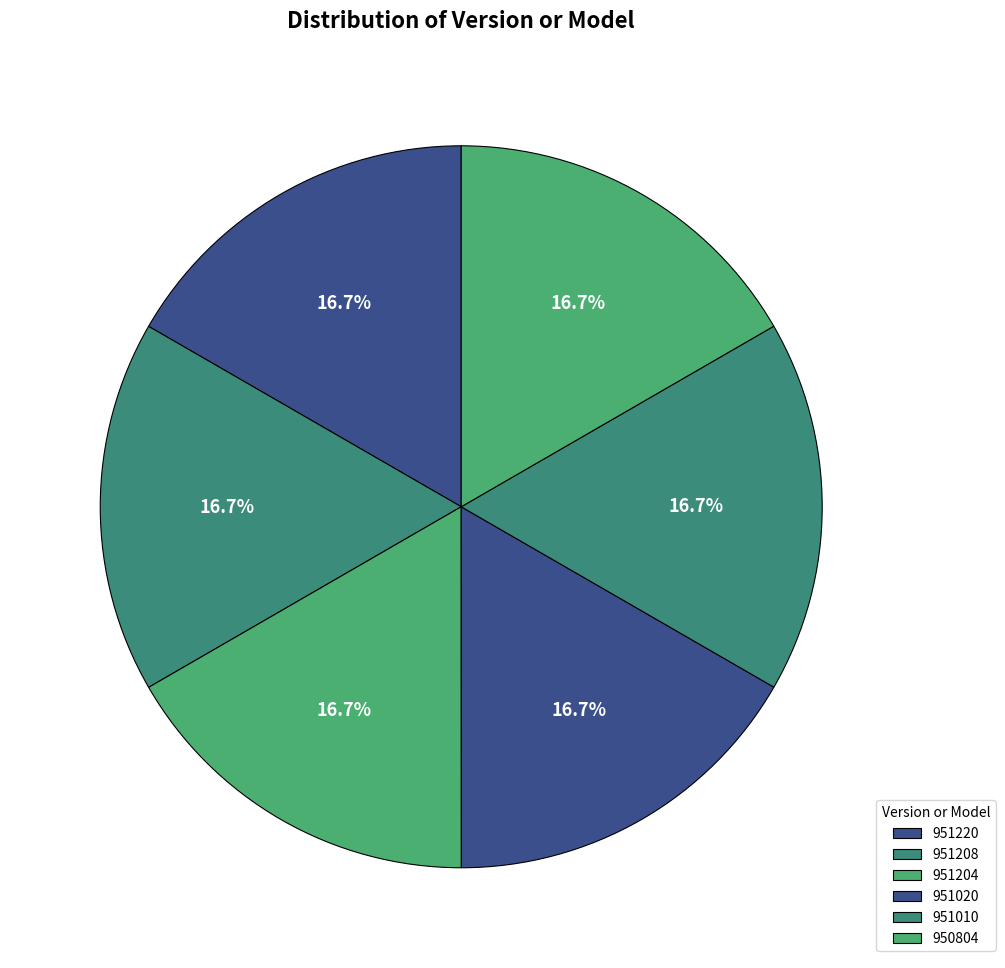

Is it true that 951204 is 28% of the pie?

False